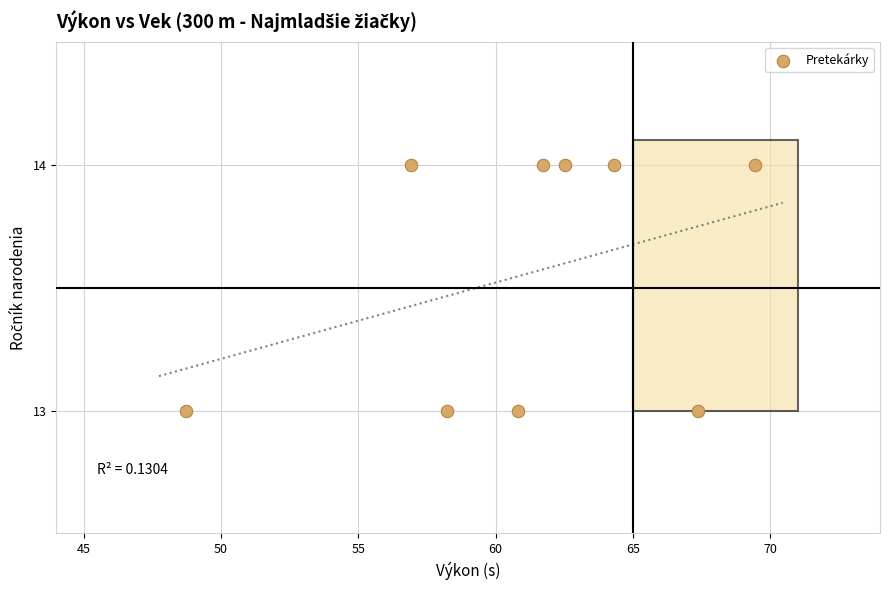

What is the average Y value?

14